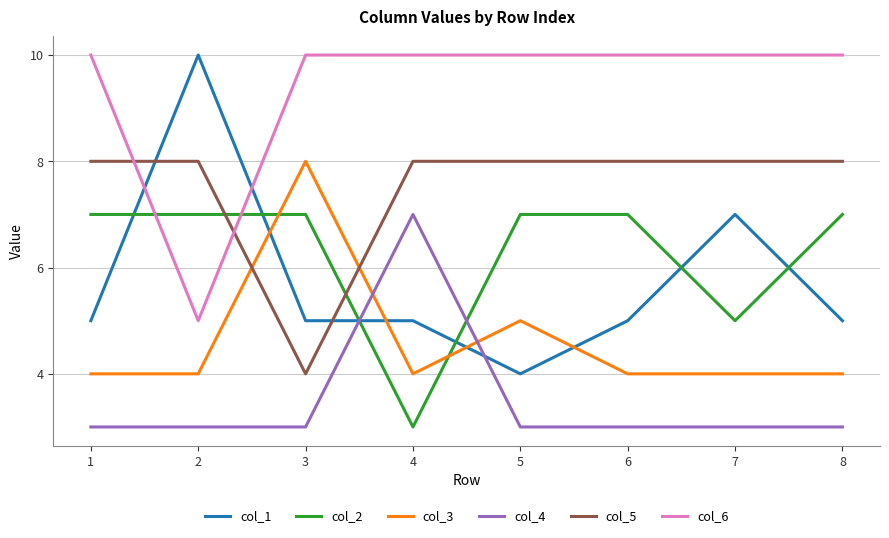

Reading left to right, what are all the values shown in this chart?

col_1: 1=5	2=10	3=5	4=5	5=4	6=5	7=7	8=5
col_2: 1=7	2=7	3=7	4=3	5=7	6=7	7=5	8=7
col_3: 1=4	2=4	3=8	4=4	5=5	6=4	7=4	8=4
col_4: 1=3	2=3	3=3	4=7	5=3	6=3	7=3	8=3
col_5: 1=8	2=8	3=4	4=8	5=8	6=8	7=8	8=8
col_6: 1=10	2=5	3=10	4=10	5=10	6=10	7=10	8=10